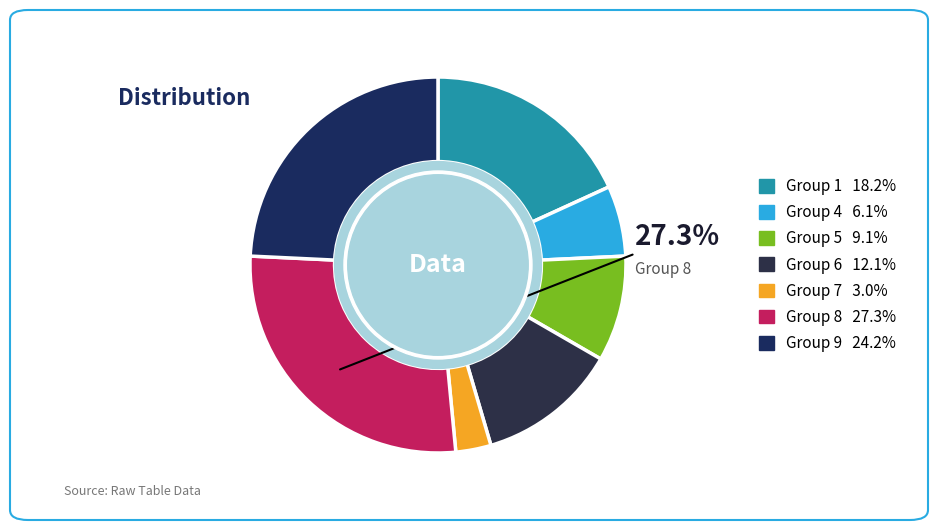

Which category has the smallest portion of the pie?

7